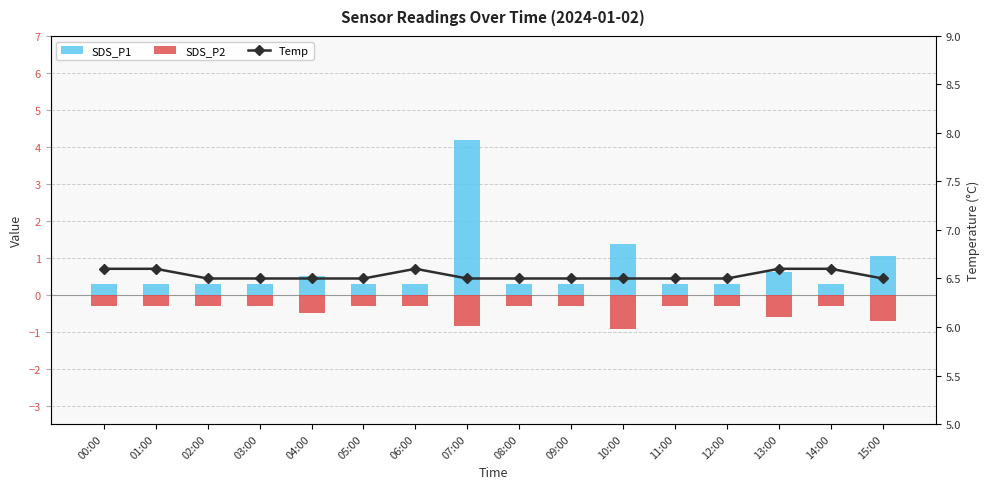

What is the sum of the Temp values at 14:00 and 00:00?

13.2